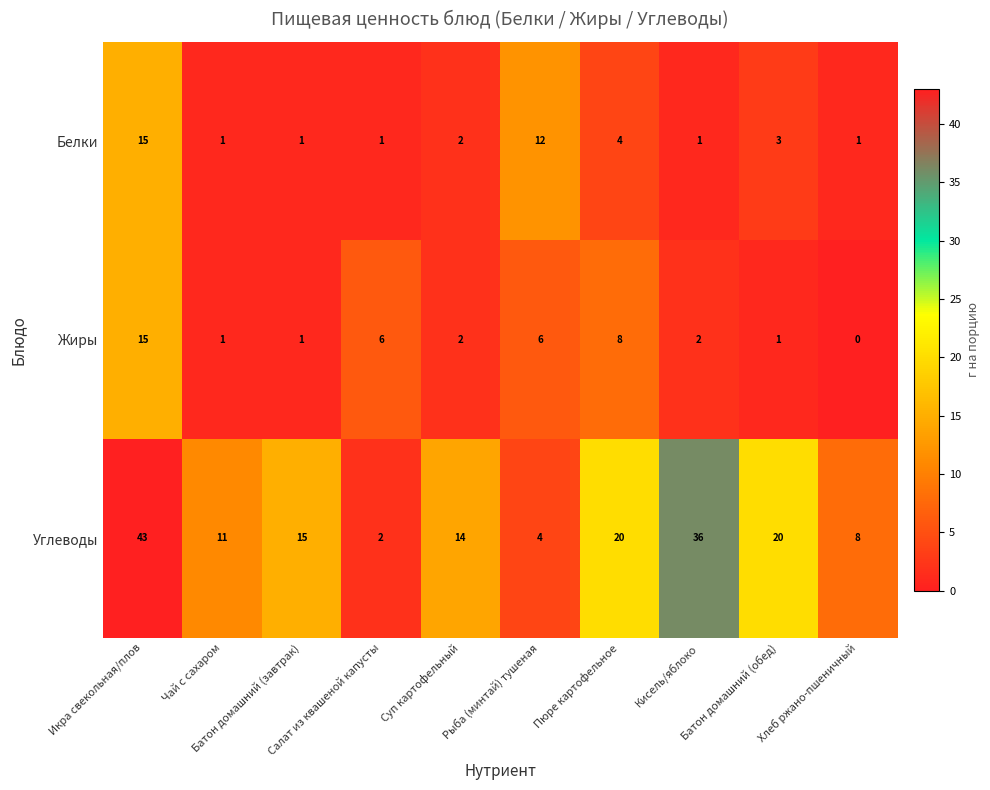

What is the maximum value shown in the chart?

43